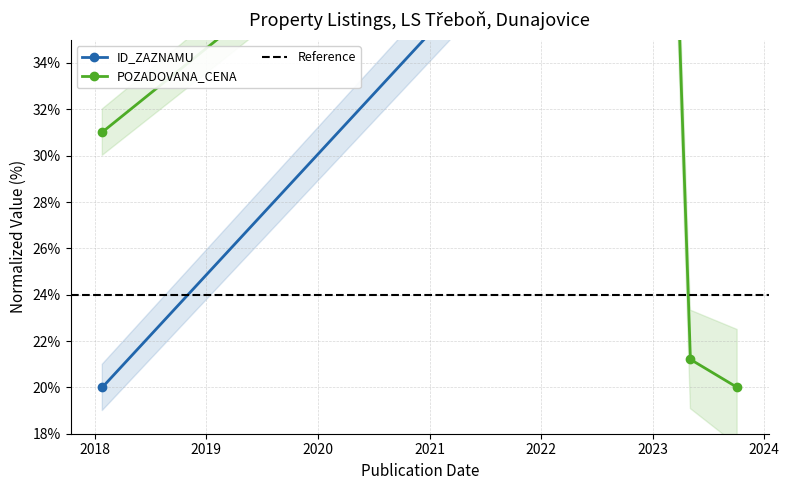

What is the sum of the ID_ZAZNAMU values at 2018-01-25 and 2023-05-05?

66.3